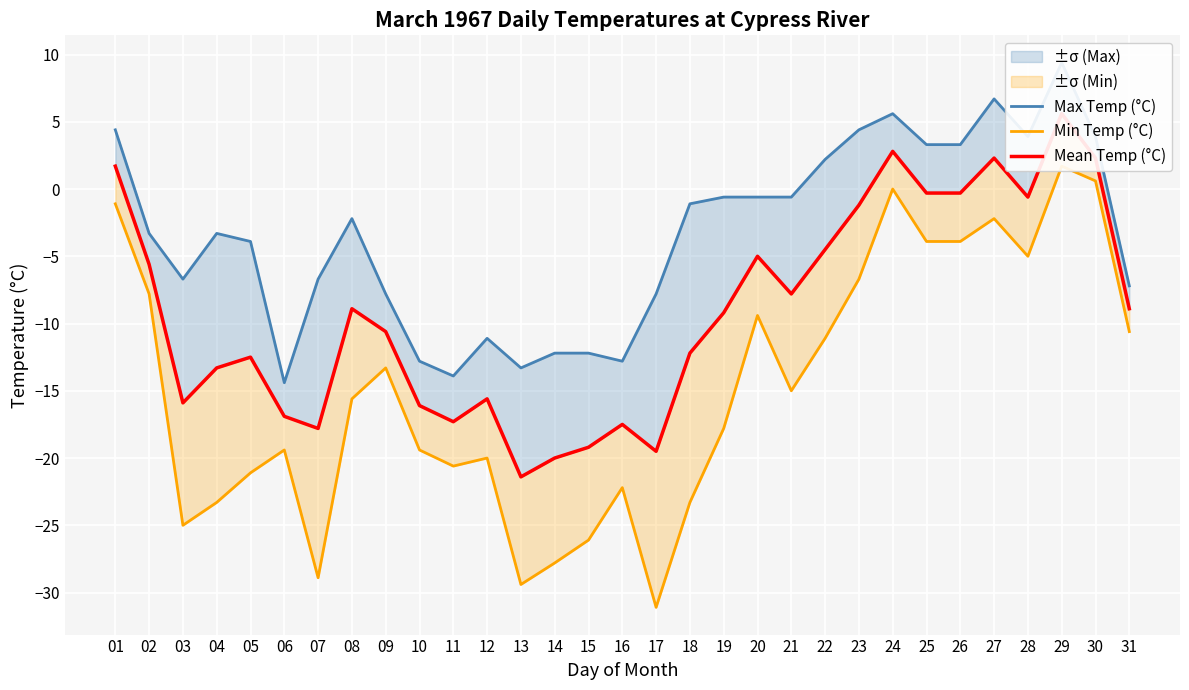

Is it true that Mean Temp (°C) equals -17.3 at 11?

True